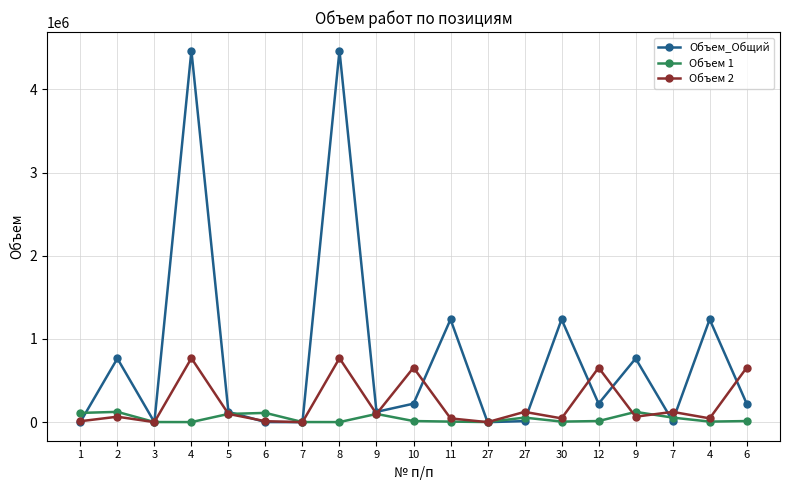

What is the maximum value shown in the chart?

4465436.0